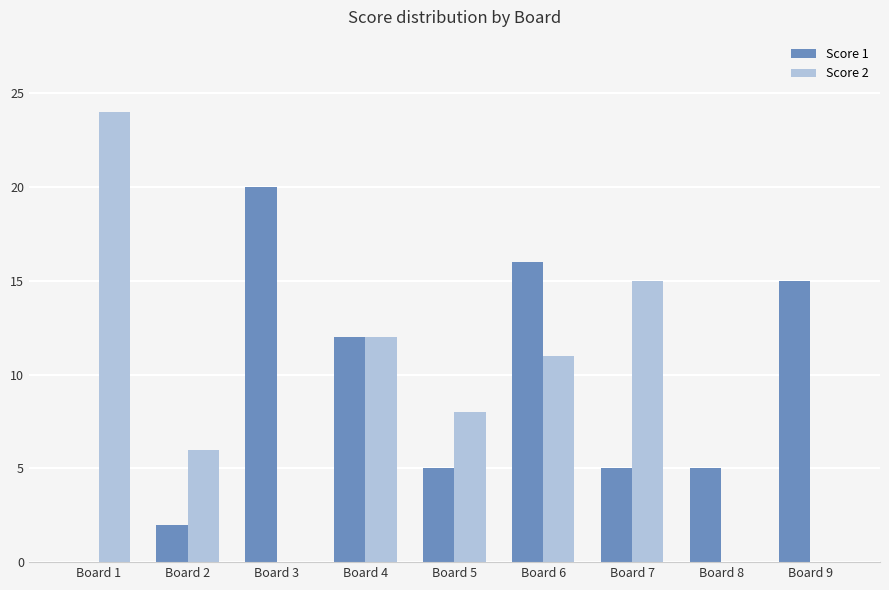

Is it true that Score 1 equals 7 at Board 7?

False